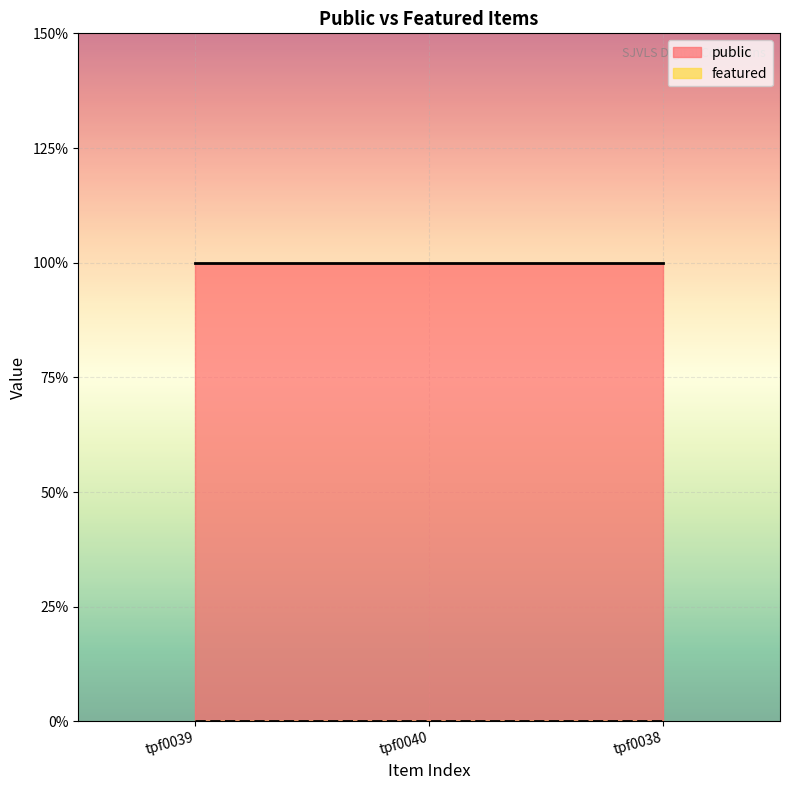

Rank the series by their average value, from highest to lowest.

public, featured